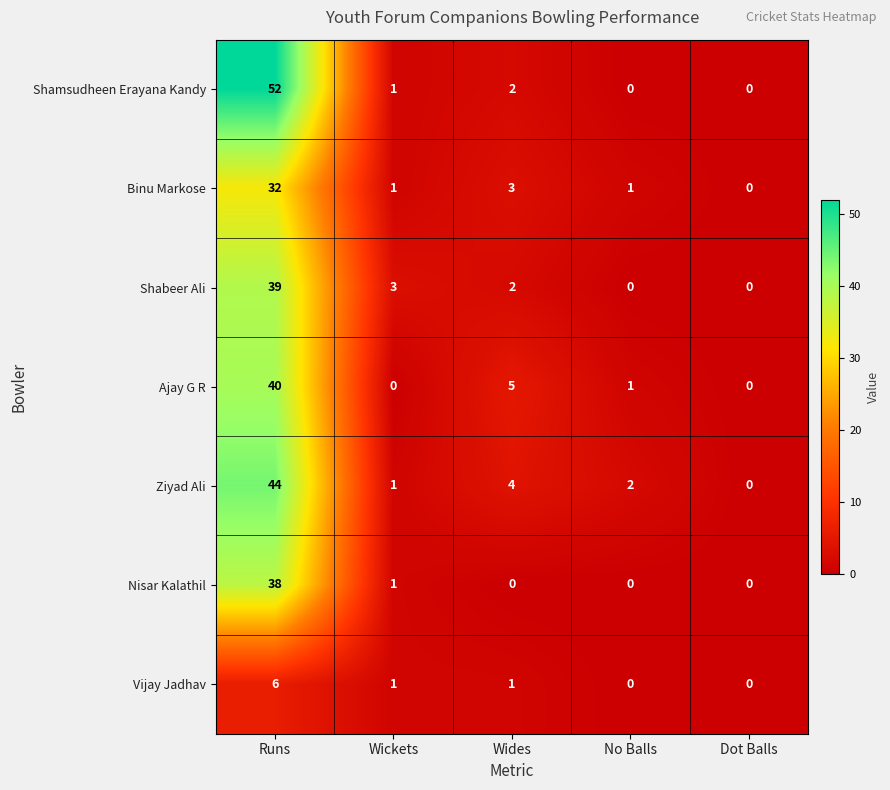

Which series has the largest total across all categories?

Shamsudheen Erayana Kandy